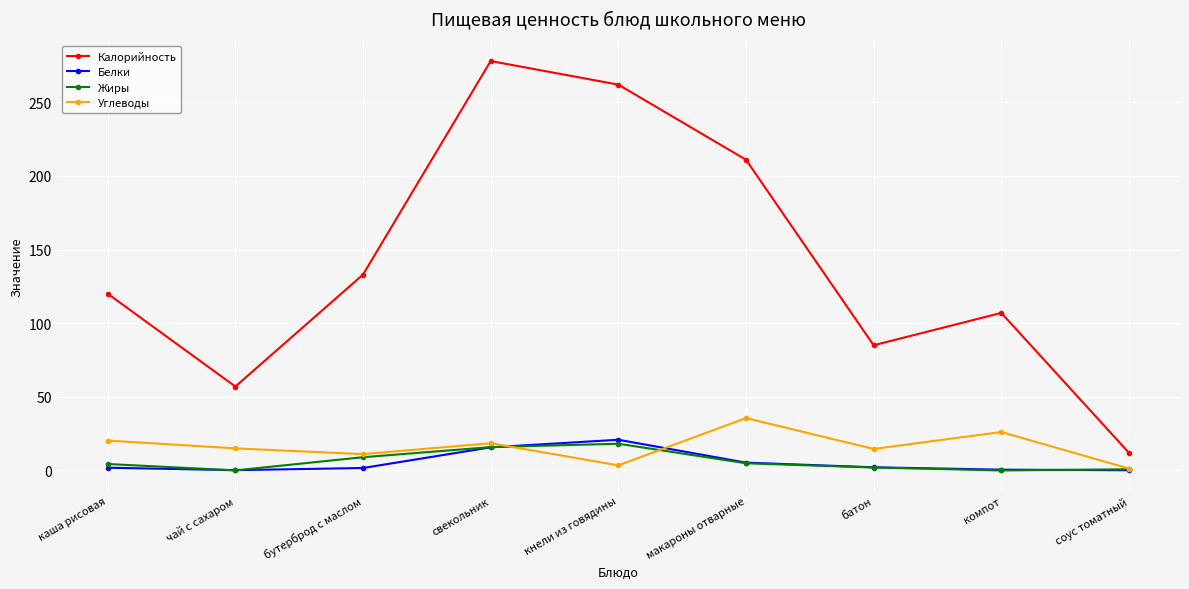

What are all the series names shown in the legend?

Калорийность, Белки, Жиры, Углеводы